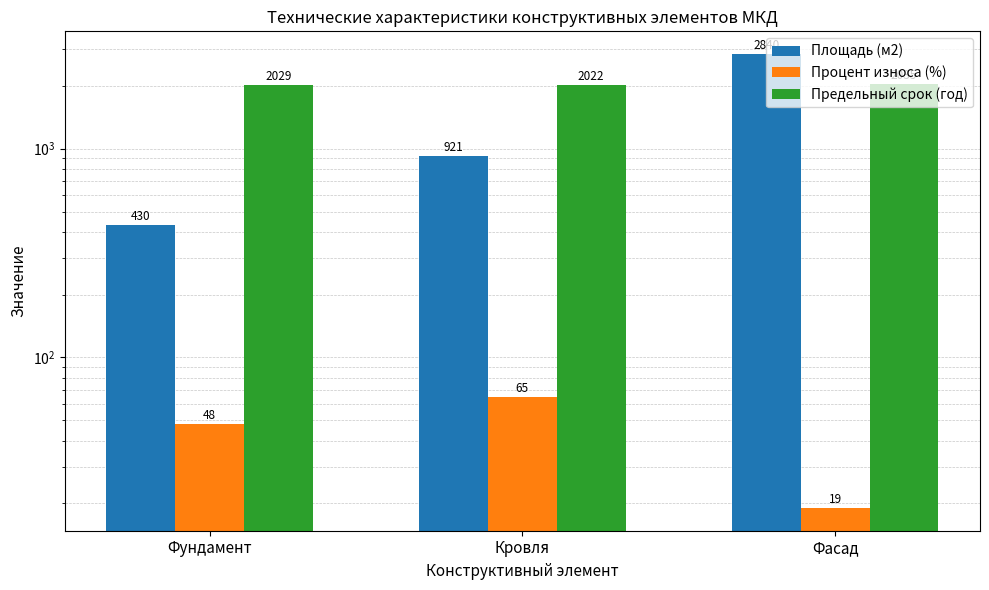

What is the sum of the Площадь (м2) values at Фундамент and Кровля?

1351